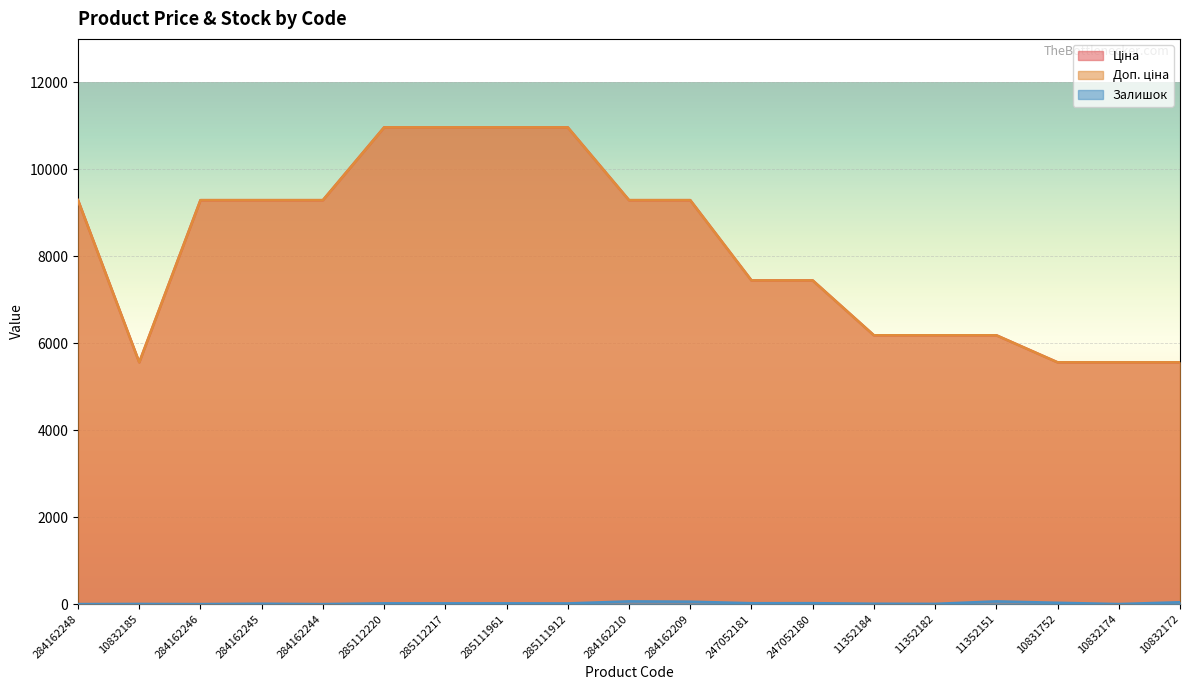

Reading left to right, list all the values displayed in this chart.

Ціна: 9290.5	5560.3	9290.5	9290.5	9290.5	10964.4	10964.4	10964.4	10964.4	9290.5	9290.5	7444.6	7444.6	6182.6	6182.6	6182.6	5560.3	5560.3	5560.3
Доп. ціна: 9290.5	5560.3	9290.5	9290.5	9290.5	10964.4	10964.4	10964.4	10964.4	9290.5	9290.5	7444.6	7444.6	6182.6	6182.6	6182.6	5560.3	5560.3	5560.3
Залишок: 0.0	3.0	0.0	8.0	0.0	17.0	17.0	17.0	15.0	62.0	55.0	20.0	21.0	8.0	5.0	62.0	30.0	1.0	42.0